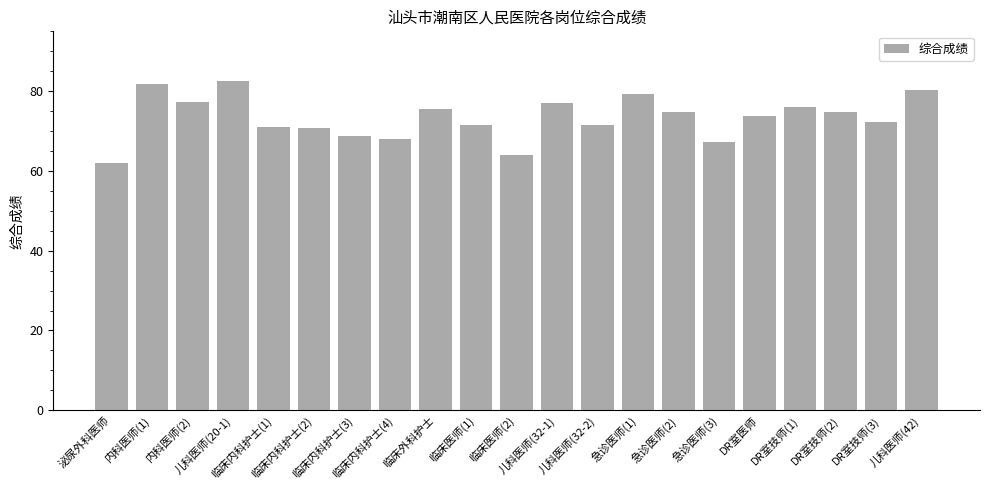

What position from the left is 临床内科护士(3)?

7